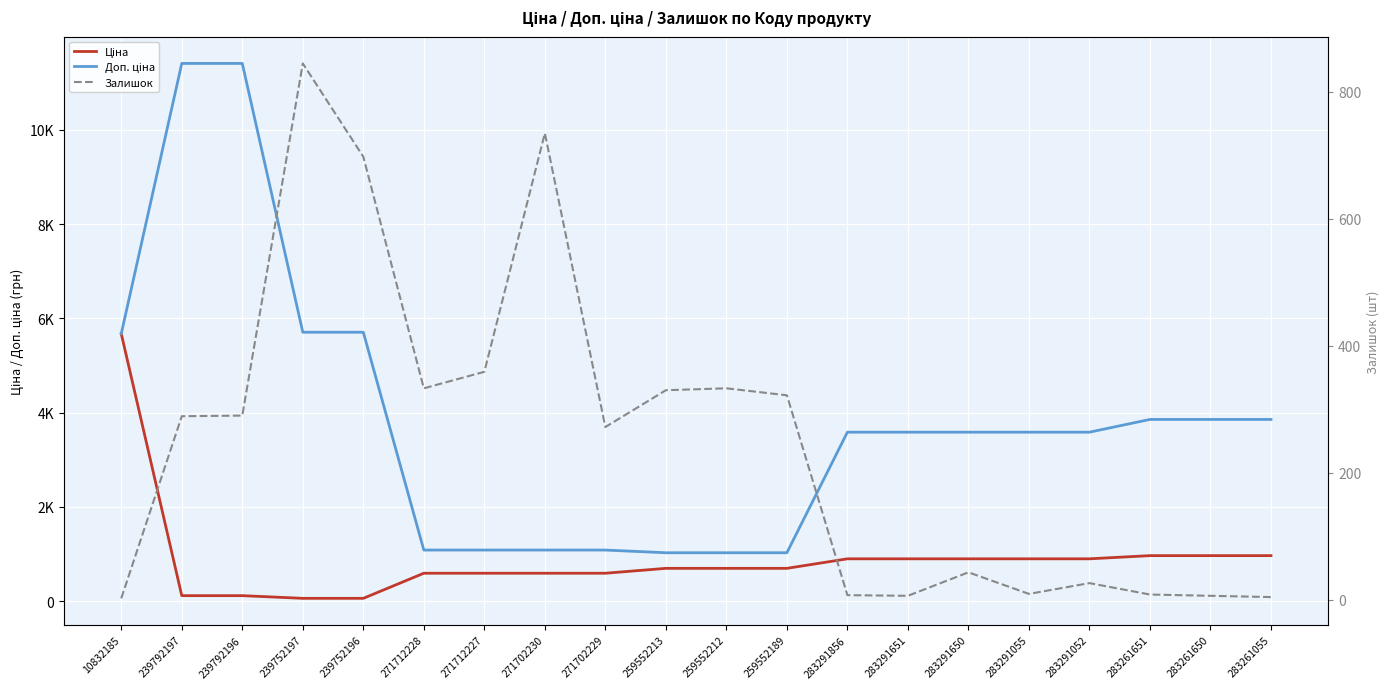

What is the label of the 5th point from the right?

283291055